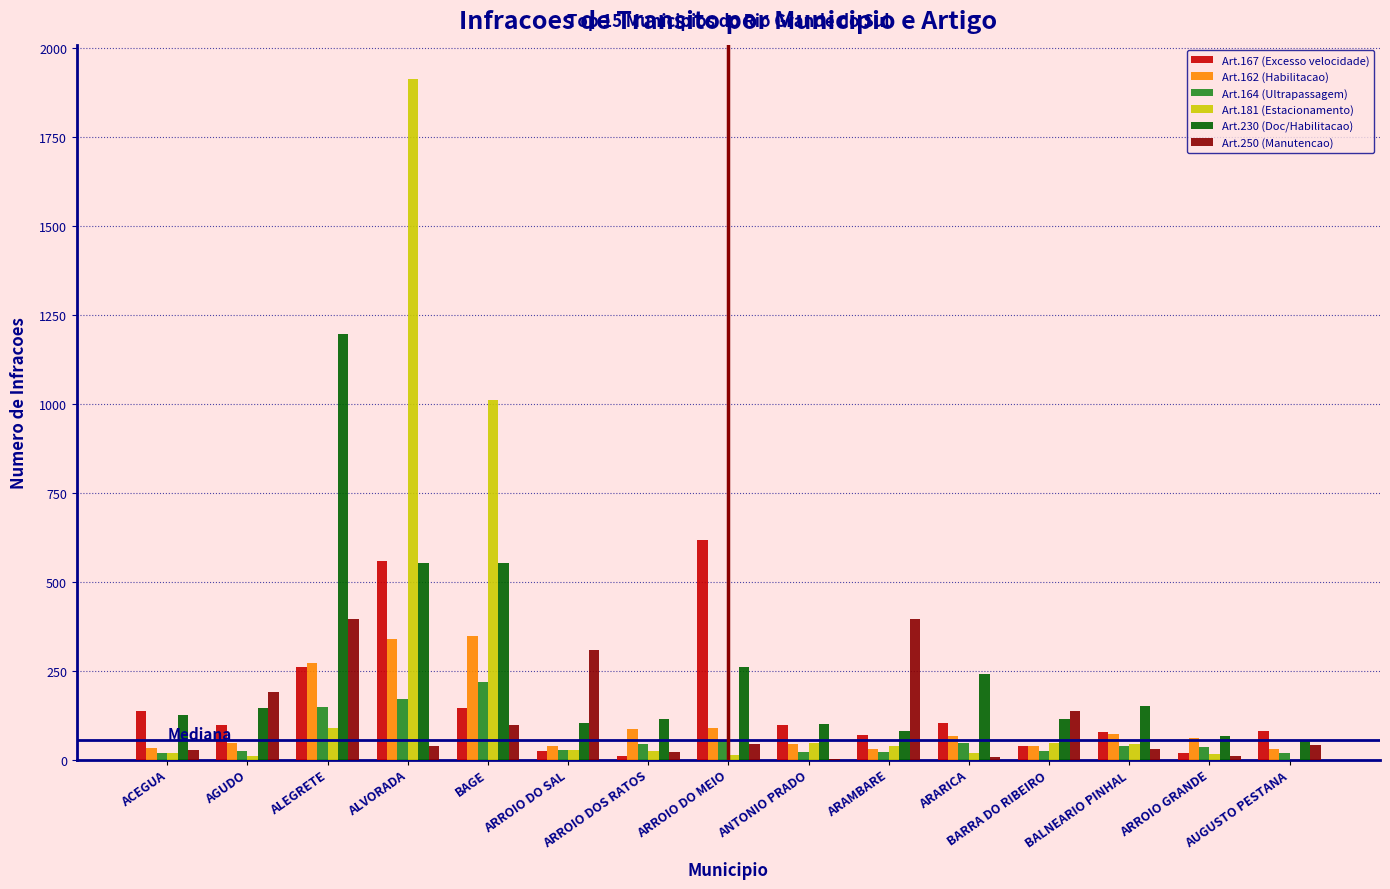

Is the value of Art.167 (Excesso velocidade) at ARROIO DO MEIO greater than the value of Art.181 (Estacionamento) at BARRA DO RIBEIRO?

Yes